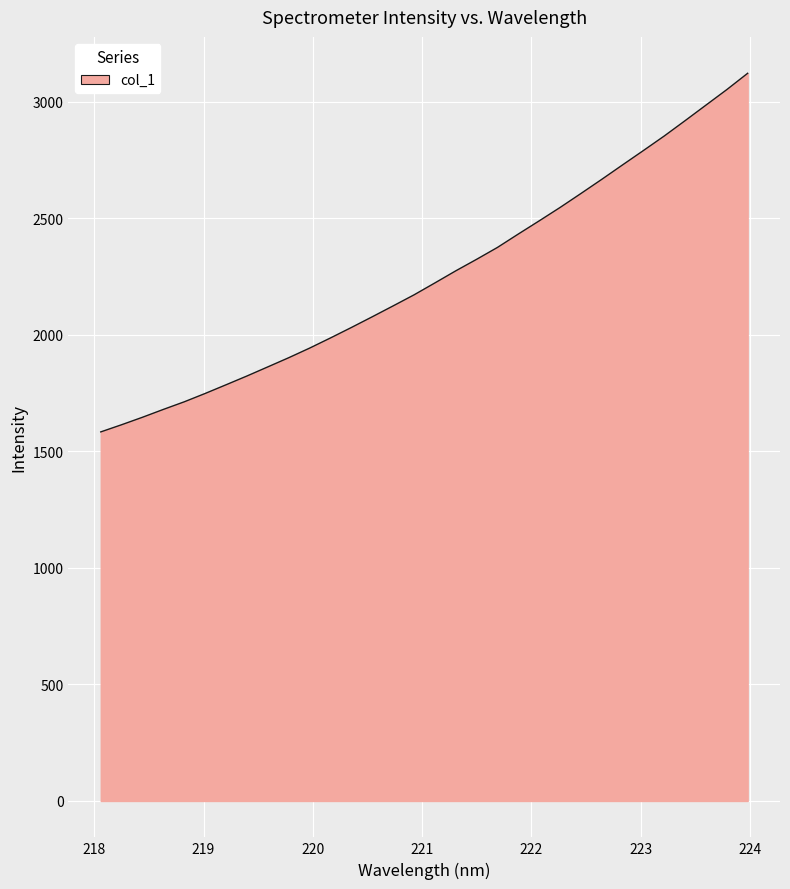

What is the greatest value displayed?

3123.0